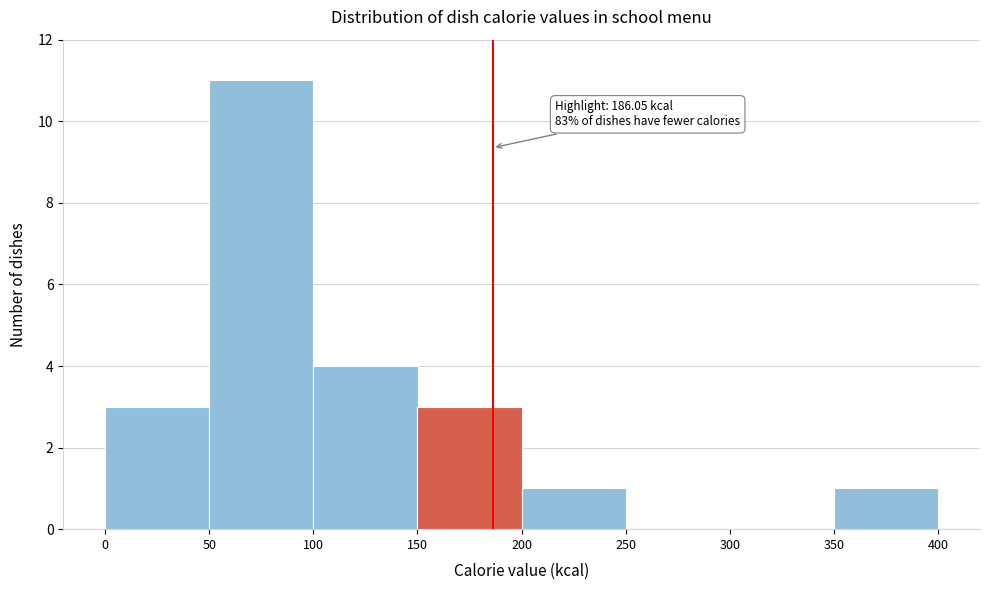

Over which range of the x-axis is the bar tallest?

50 to 100